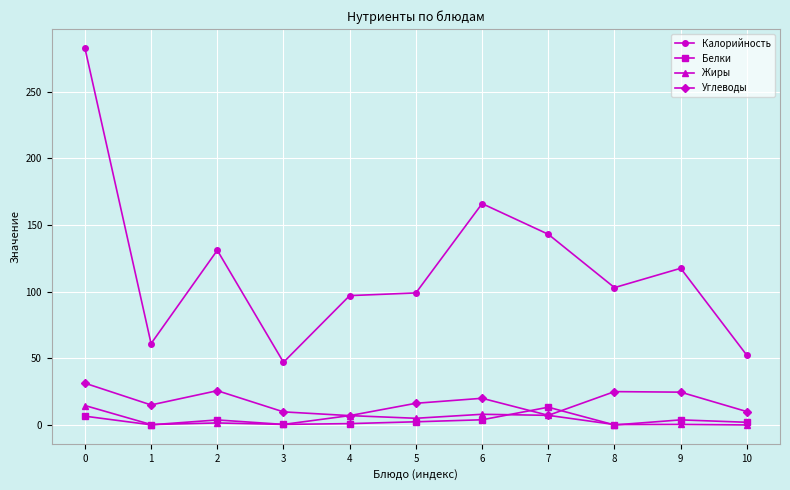

At which category does Белки reach its first local peak?

2